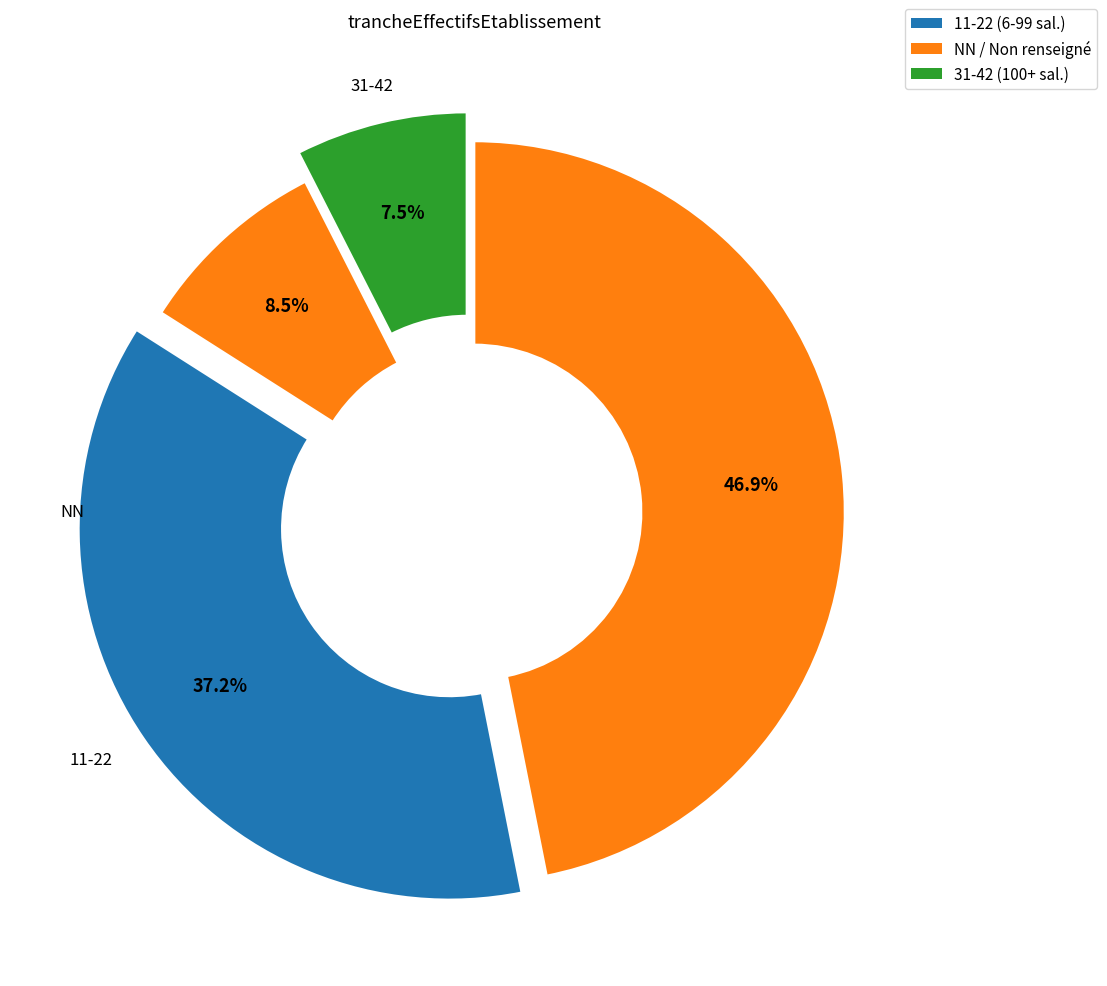

Count the number of slices in the pie.

4